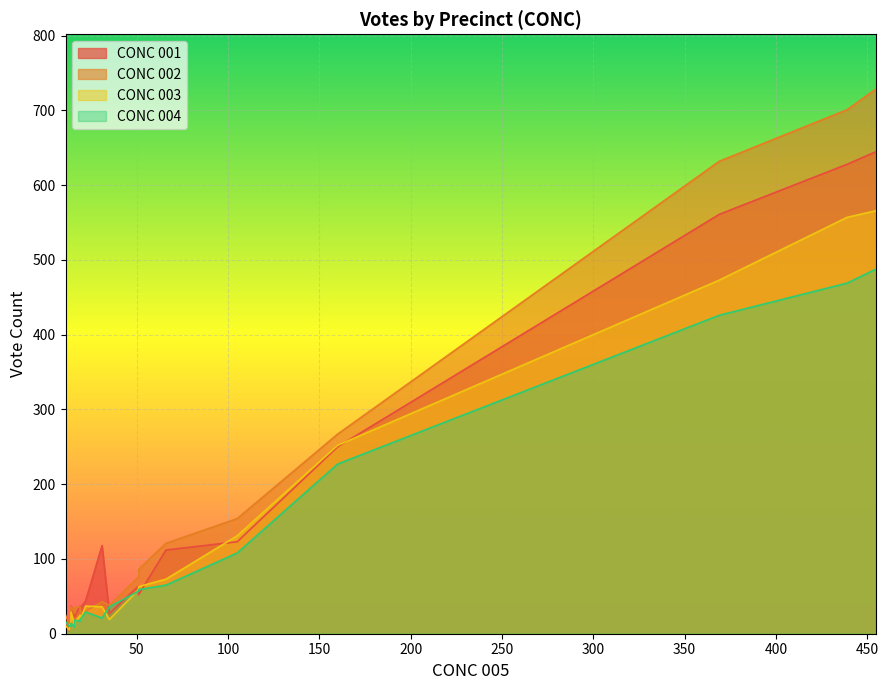

Does the chart display data point markers on the line(s)?

No